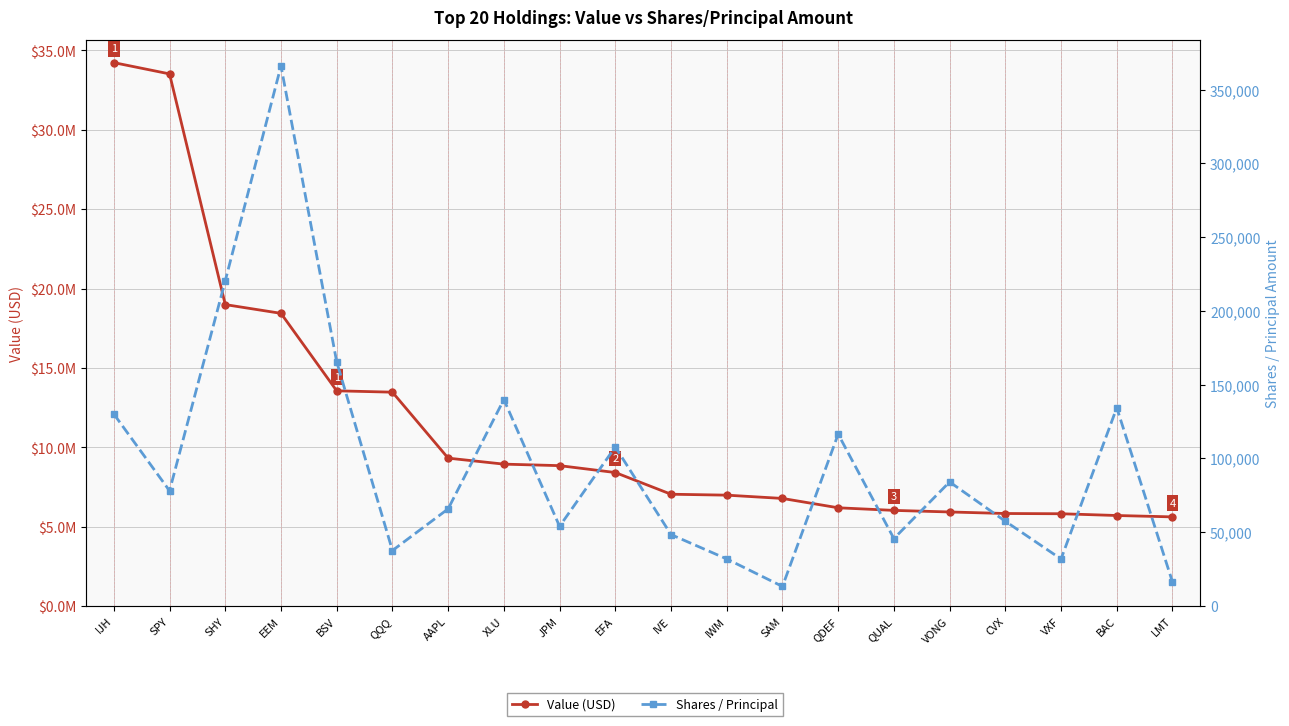

True or false: Value (USD) and Shares / Principal cross at least once.

False